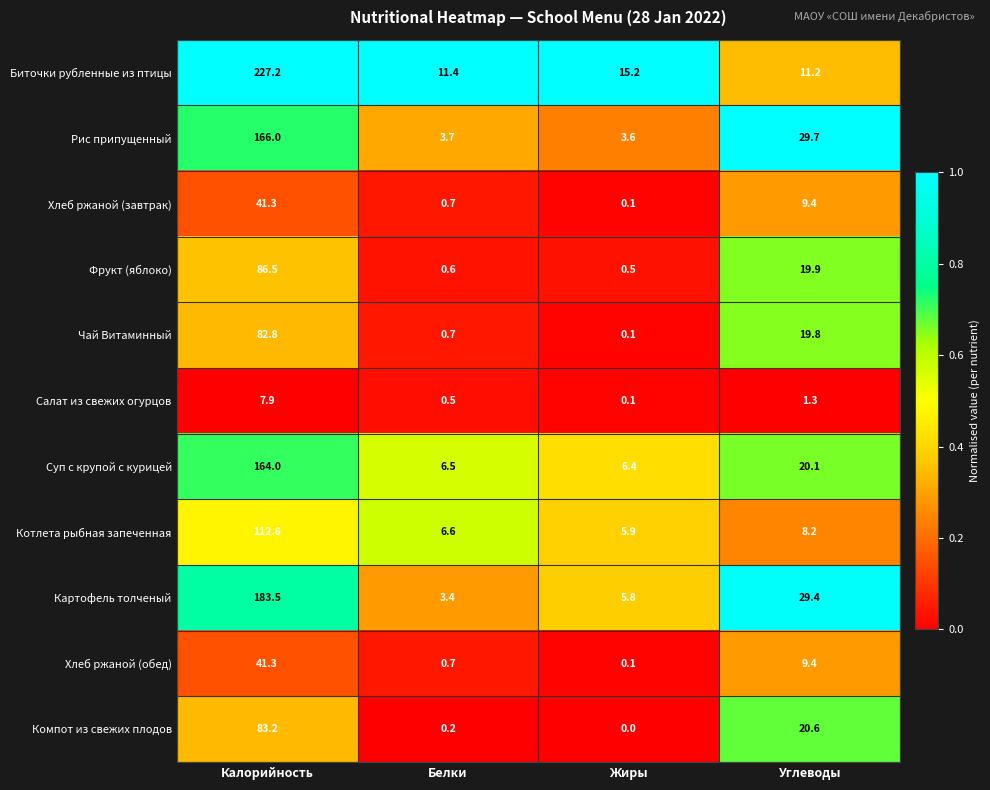

What is the difference between the highest and lowest values at Калорийность?

219.3